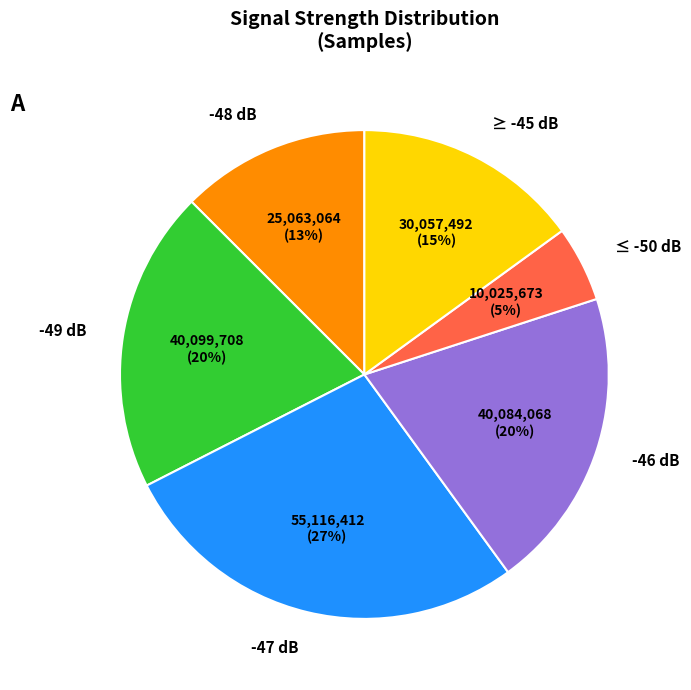

Which slice is the largest?

-47 dB